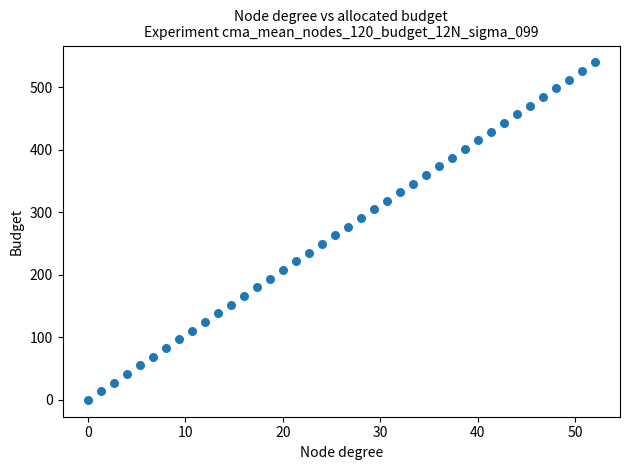

What is the range of Y values (max minus min)?

540.0